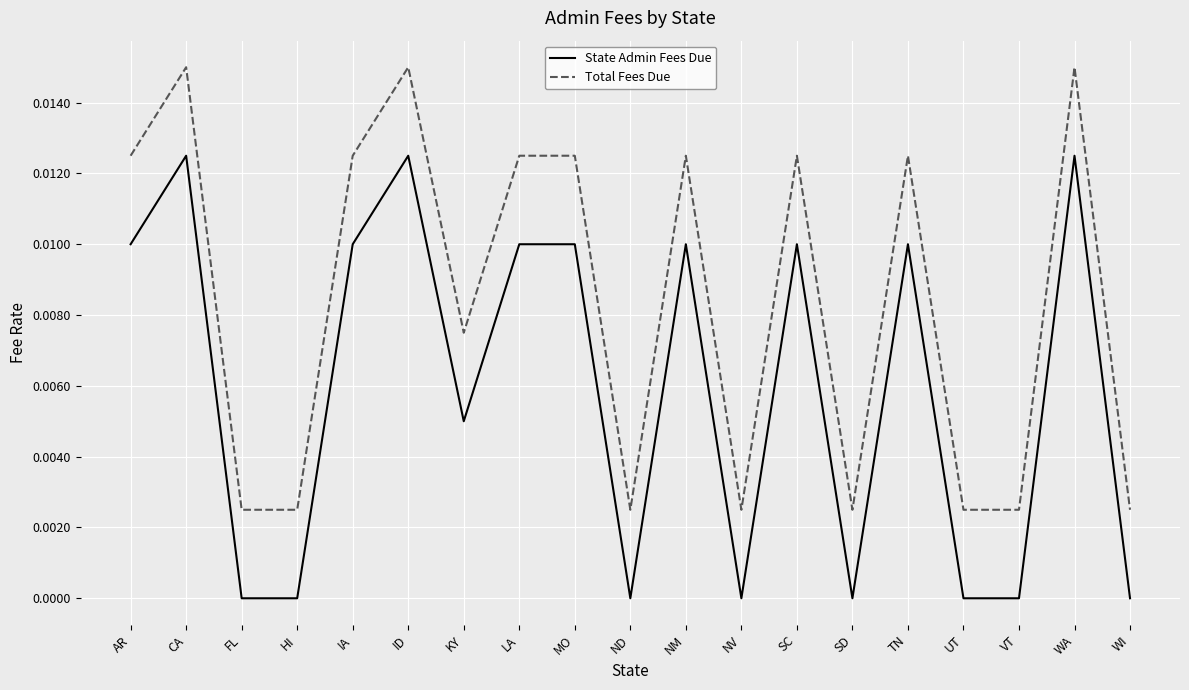

The value of State Admin Fees Due at UT is 0.0. True or false?

True